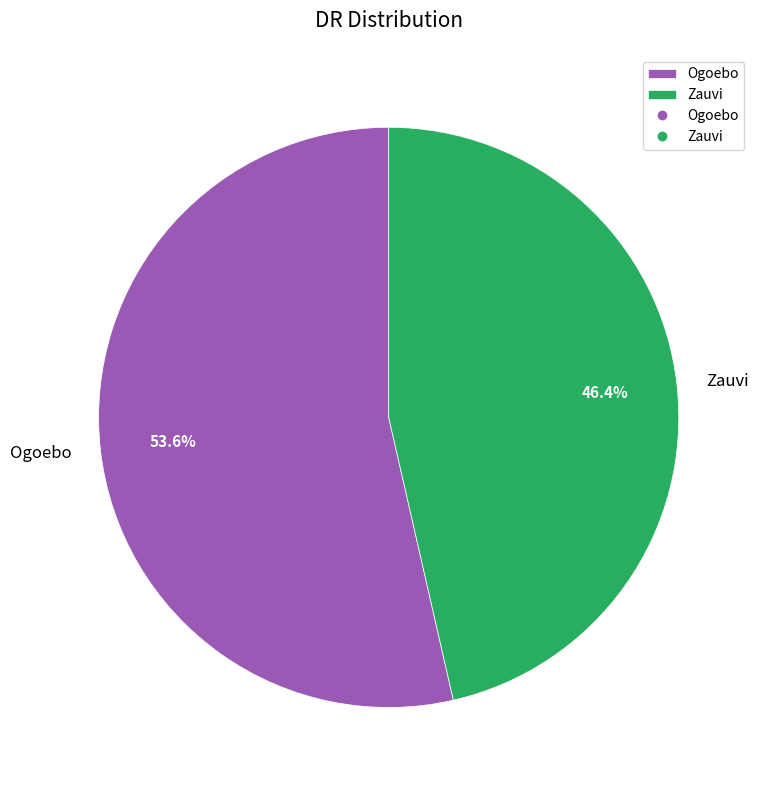

Does Ogoebo account for over 50% of the chart?

Yes